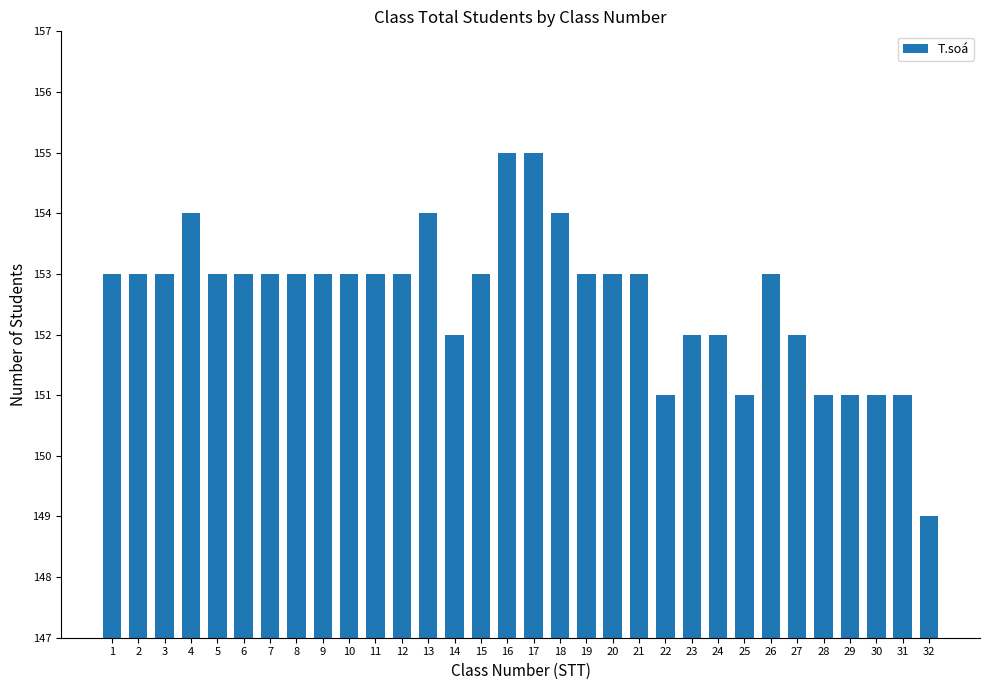

The chart shows a value of 152 at 23. True or false?

True